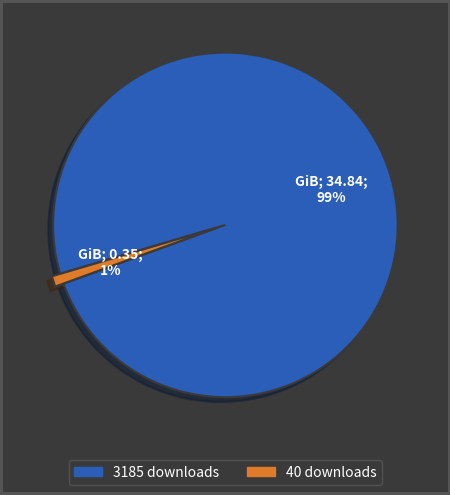

To the nearest percent, what is the average slice percentage?

50%